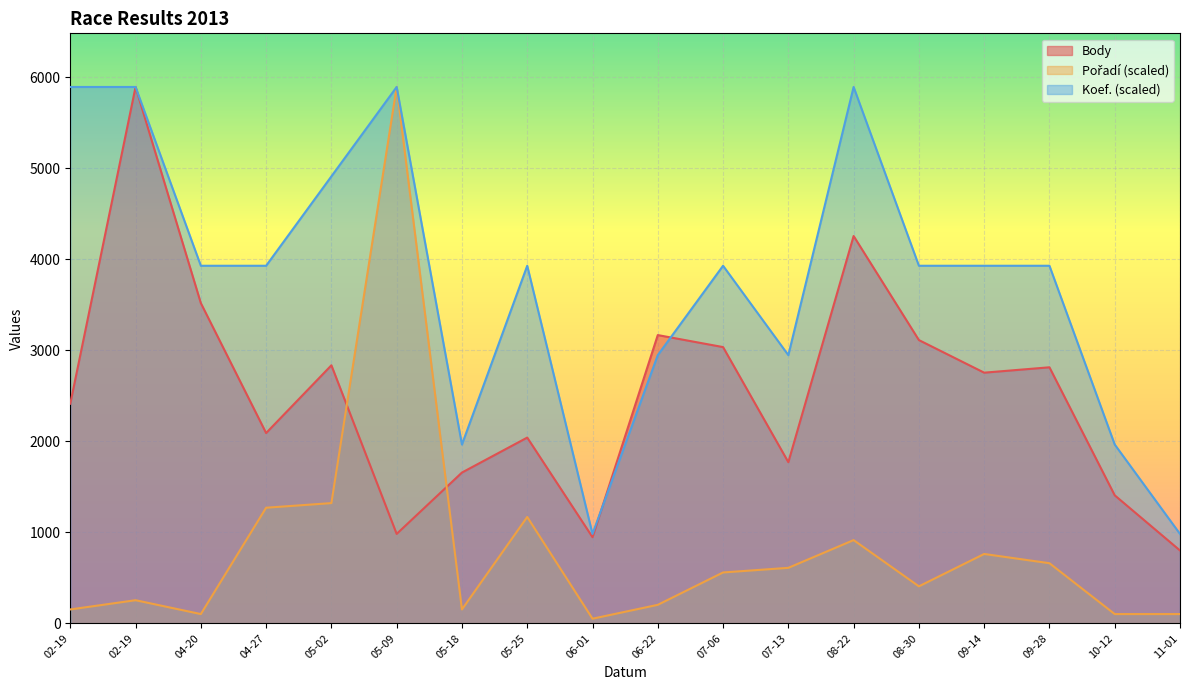

List the series in order of their overall mean, highest first.

Koef., Body, Pořadí